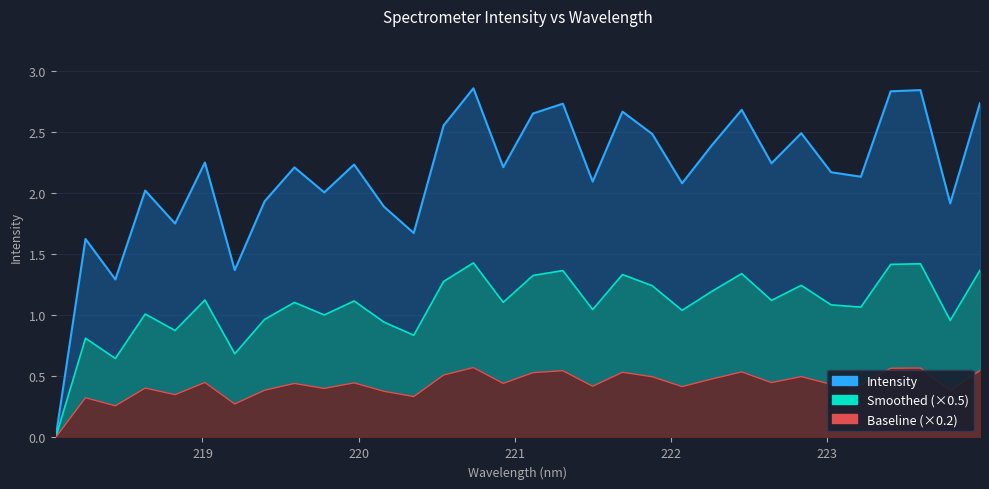

Reading left to right, list all the values displayed in this chart.

218.0596=0.0	218.2508=1.6	218.442=1.3	218.6332=2.0	218.8244=1.8	219.0156=2.3	219.2067=1.4	219.3979=1.9	219.589=2.2	219.7801=2.0	219.9712=2.2	220.1623=1.9	220.3533=1.7	220.5444=2.6	220.7354=2.9	220.9264=2.2	221.1174=2.7	221.3083=2.7	221.4993=2.1	221.6902=2.7	221.8812=2.5	222.0721=2.1	222.263=2.4	222.4538=2.7	222.6447=2.2	222.8355=2.5	223.0264=2.2	223.2172=2.1	223.408=2.8	223.5987=2.8	223.7895=1.9	223.9802=2.7